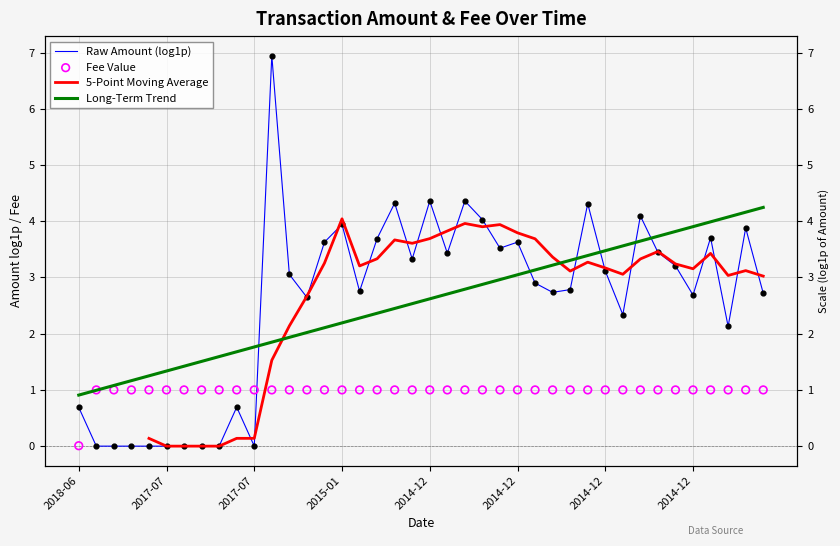

At how many categories does at least one series exceed 1?

38